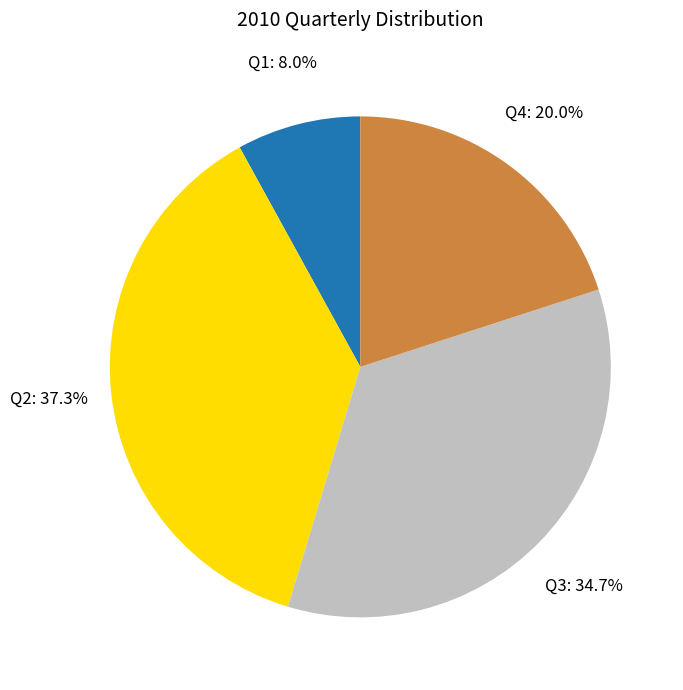

Which slice is the largest?

Q2